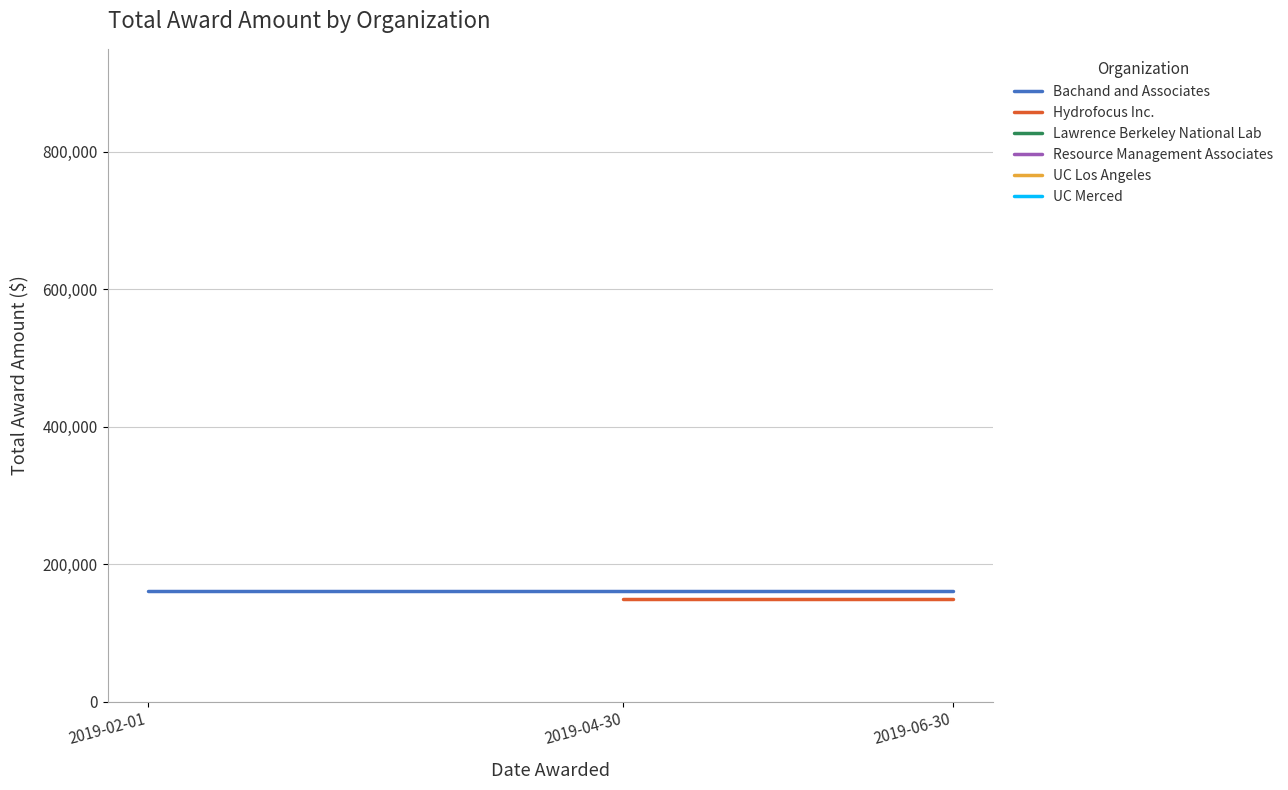

What are all the series names shown in the legend?

Bachand and Associates, Hydrofocus Inc., Lawrence Berkeley National Lab, Resource Management Associates, UC Los Angeles, UC Merced